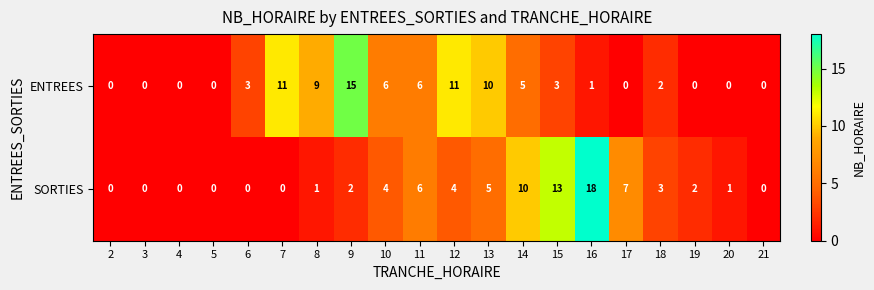

The SORTIES series shows 2 at 9. True or false?

True